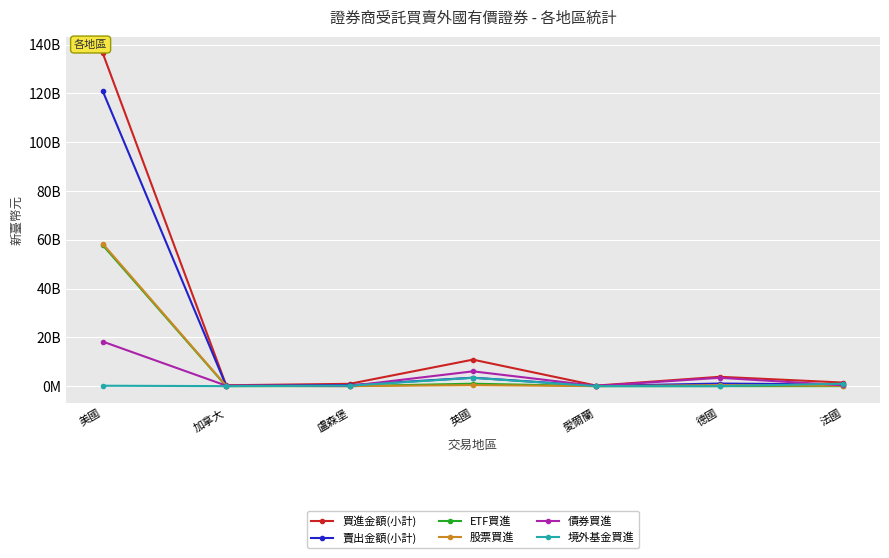

What are all the series names shown in the legend?

買進金額(小計), 賣出金額(小計), ETF買進, 股票買進, 債券買進, 境外基金買進